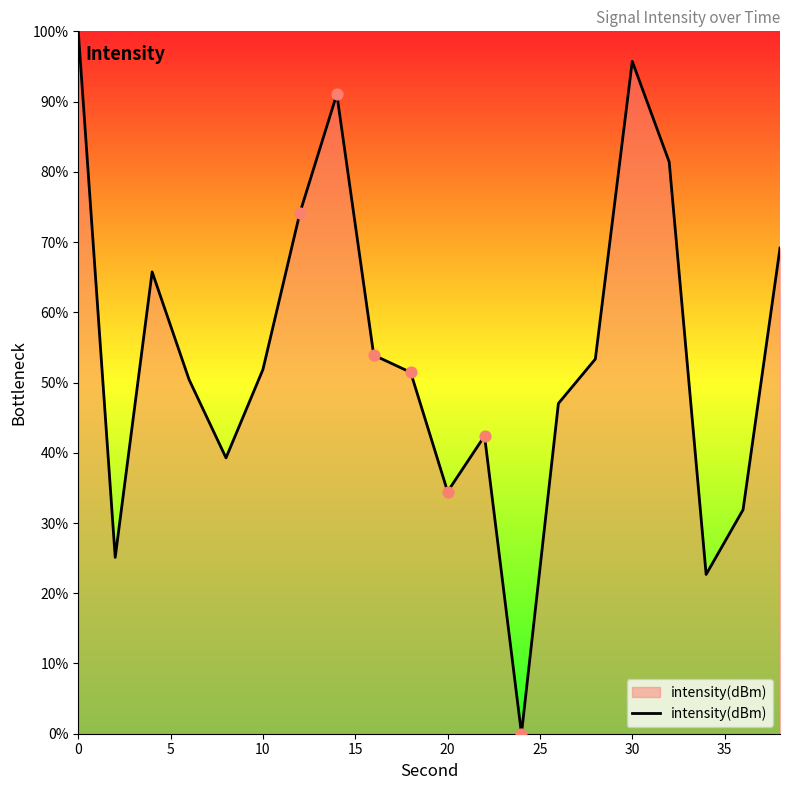

What is the maximum value shown in the chart?

100.0